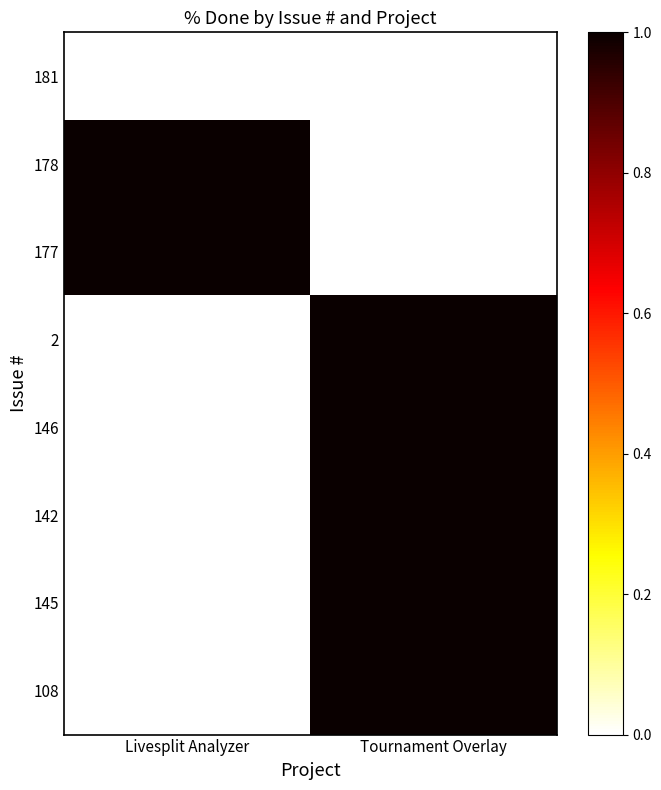

At how many categories does at least one series exceed 0?

2